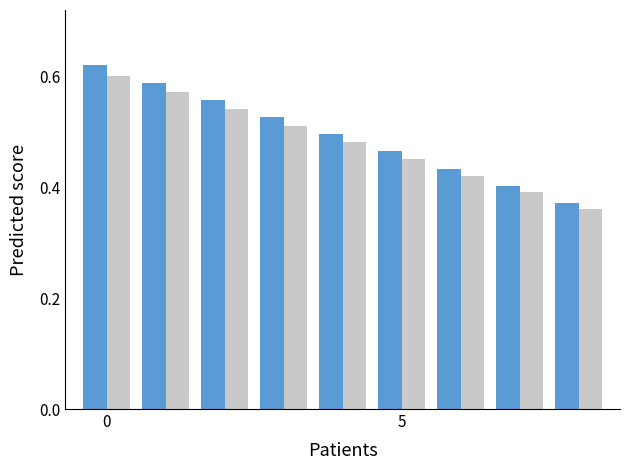

How many groups of bars are there?

9